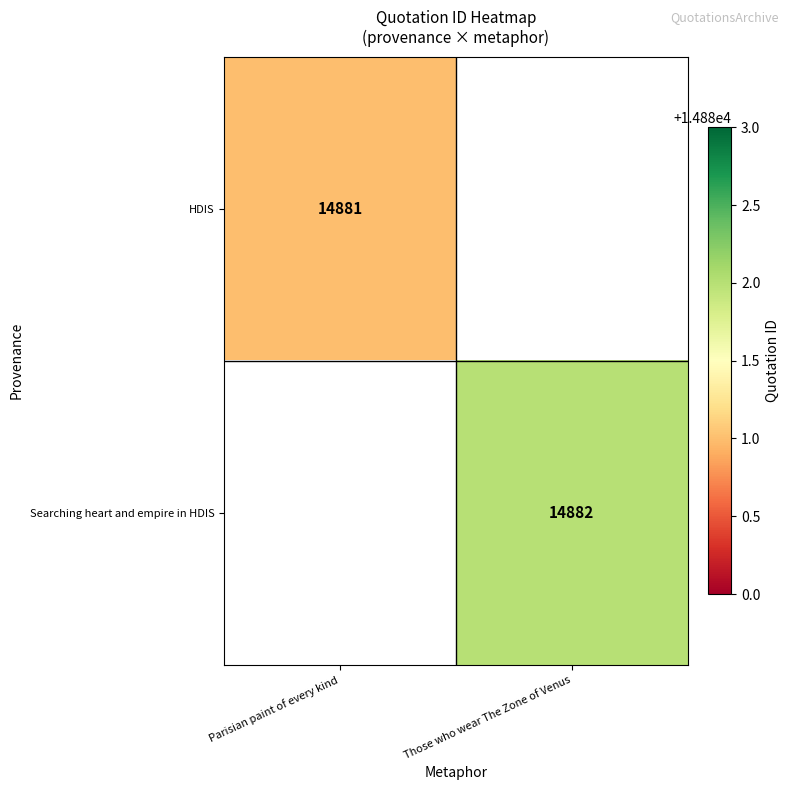

Is it true that HDIS equals 14881 at Parisian paint of every kind?

True